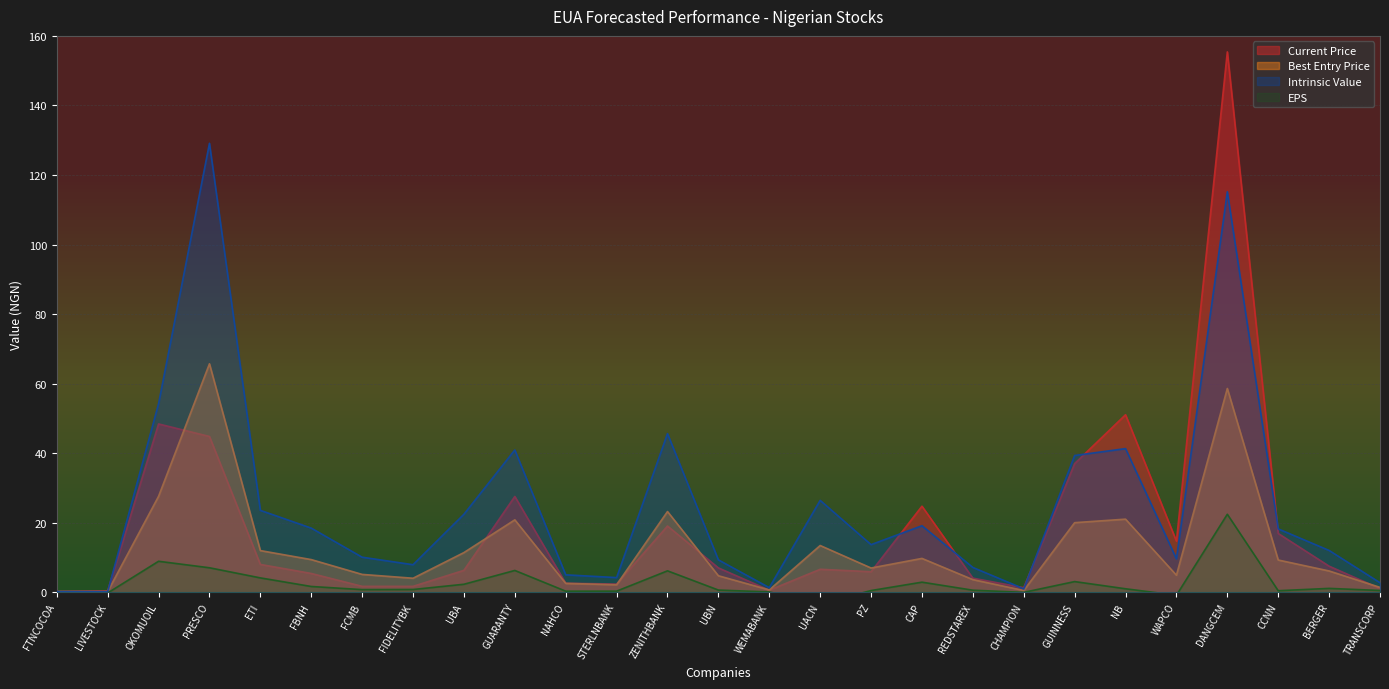

What position from the right is OKOMUOIL?

25